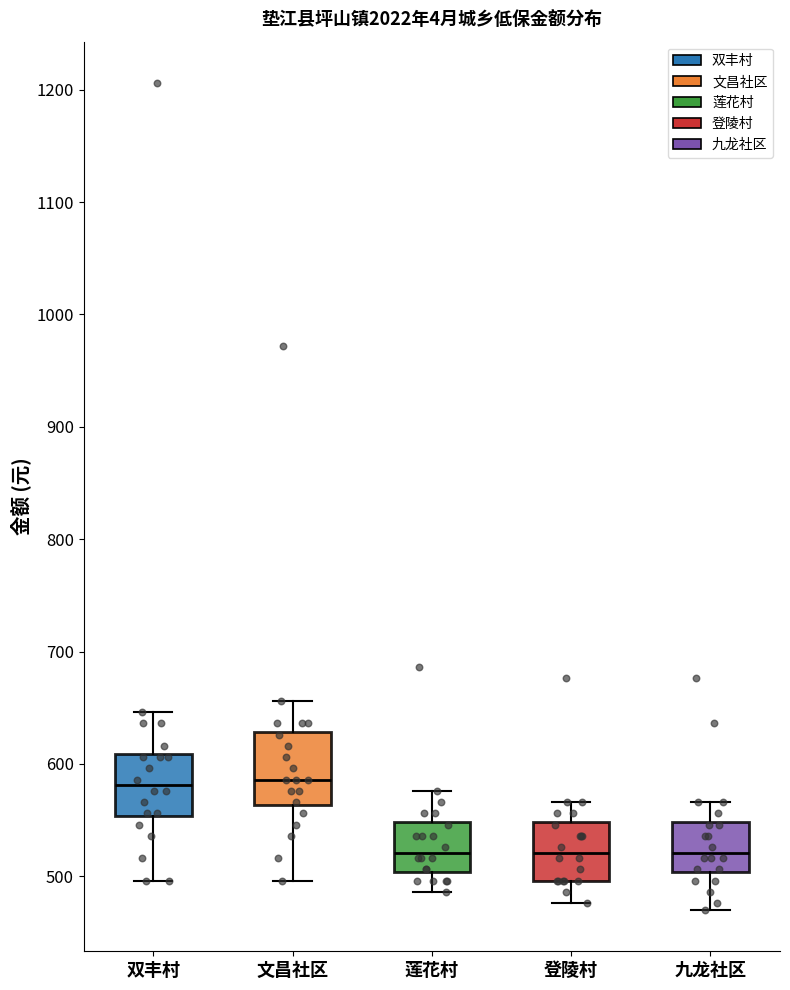

Reading left to right, read every box against the y-axis: the position of its median line, the range the box covers, and the ends of its whiskers. The values are not printed on the chart, so give them approximately, as read against the axis.

双丰村: median 580, box 550 to 610, whiskers 500 to 650
文昌社区: median 590, box 560 to 630, whiskers 500 to 660
莲花村: median 520, box 500 to 550, whiskers 490 to 580
登陵村: median 520, box 500 to 550, whiskers 480 to 570
九龙社区: median 520, box 500 to 550, whiskers 470 to 570